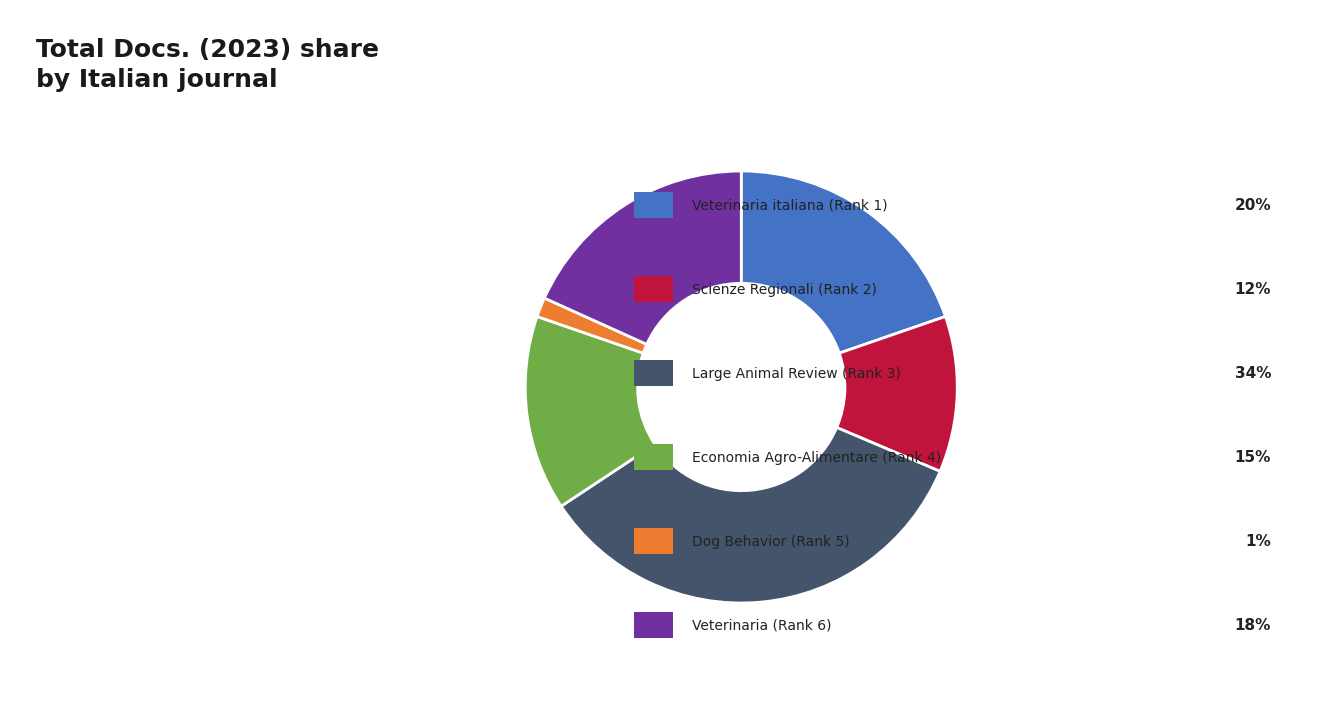

How many slices are in this pie chart?

6